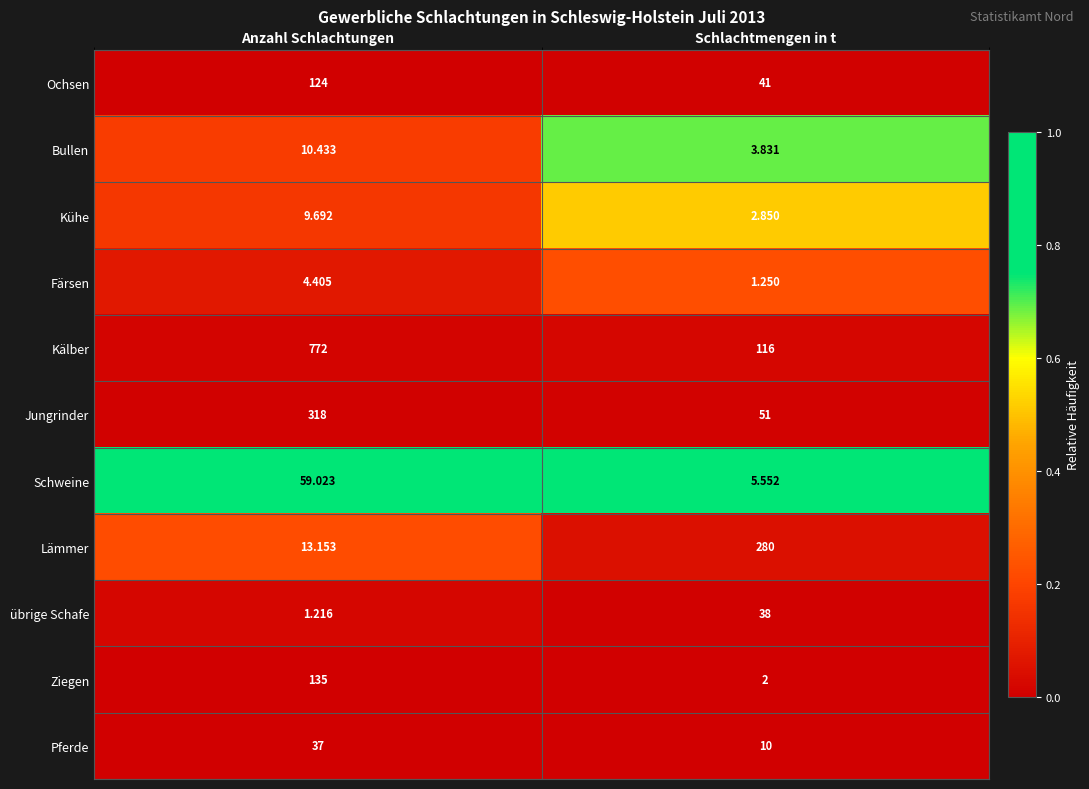

List the series in order of their peak value, lowest first.

Färsen, Kühe, Bullen, Pferde, übrige Schafe, Schweine, Ochsen, Ziegen, Lämmer, Jungrinder, Kälber